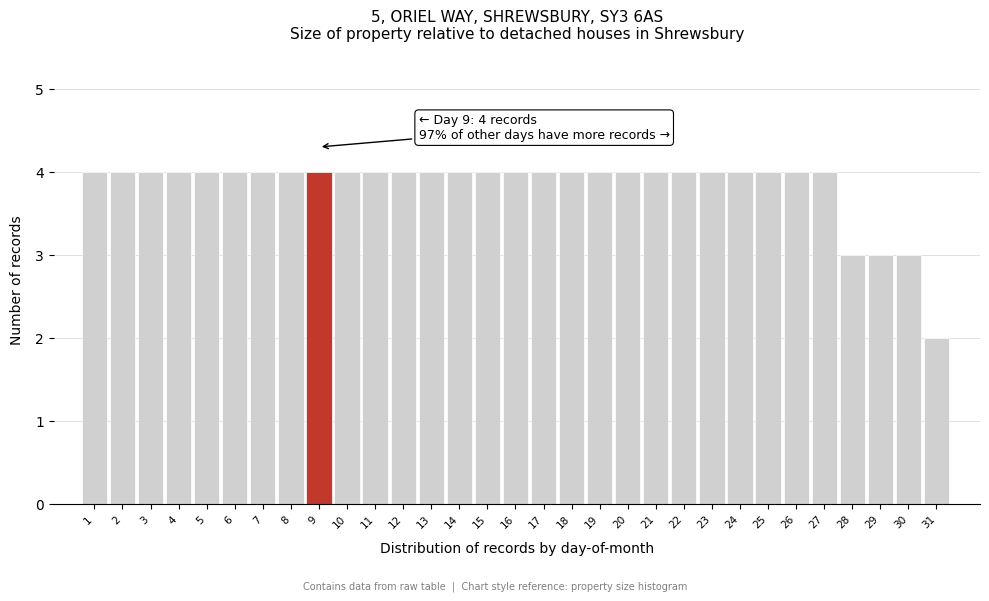

What is the value of the 7th bar from the left?

4